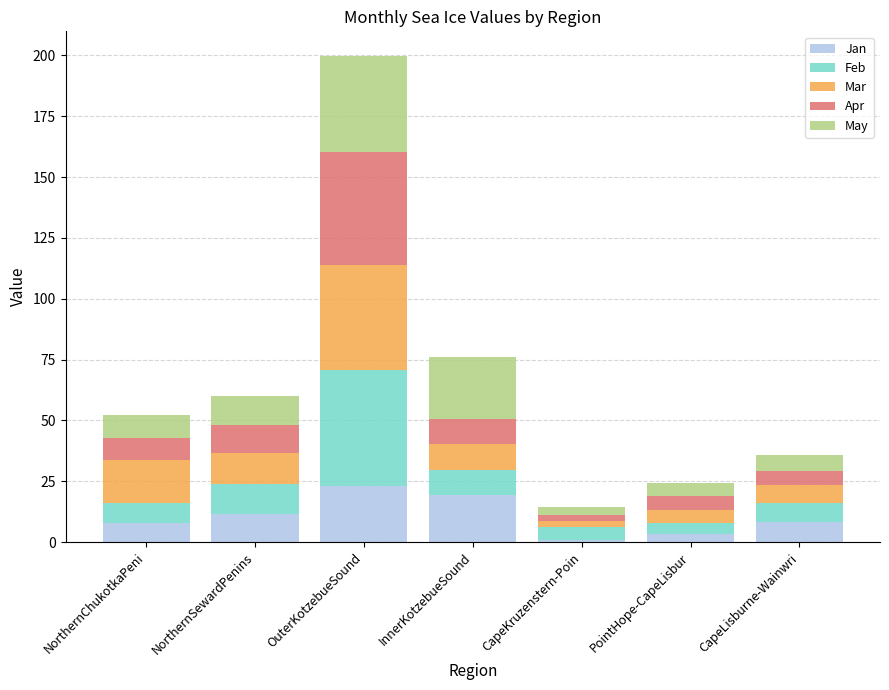

What is the sum of all Jan values?

74.0